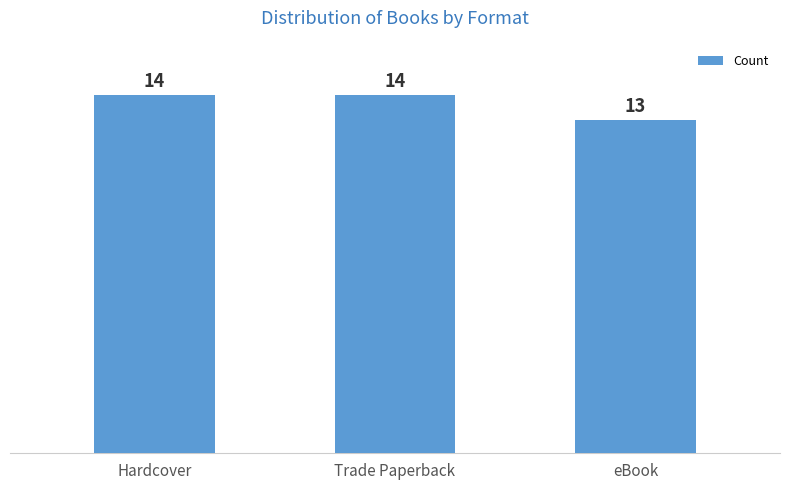

Read the value at Trade Paperback.

14